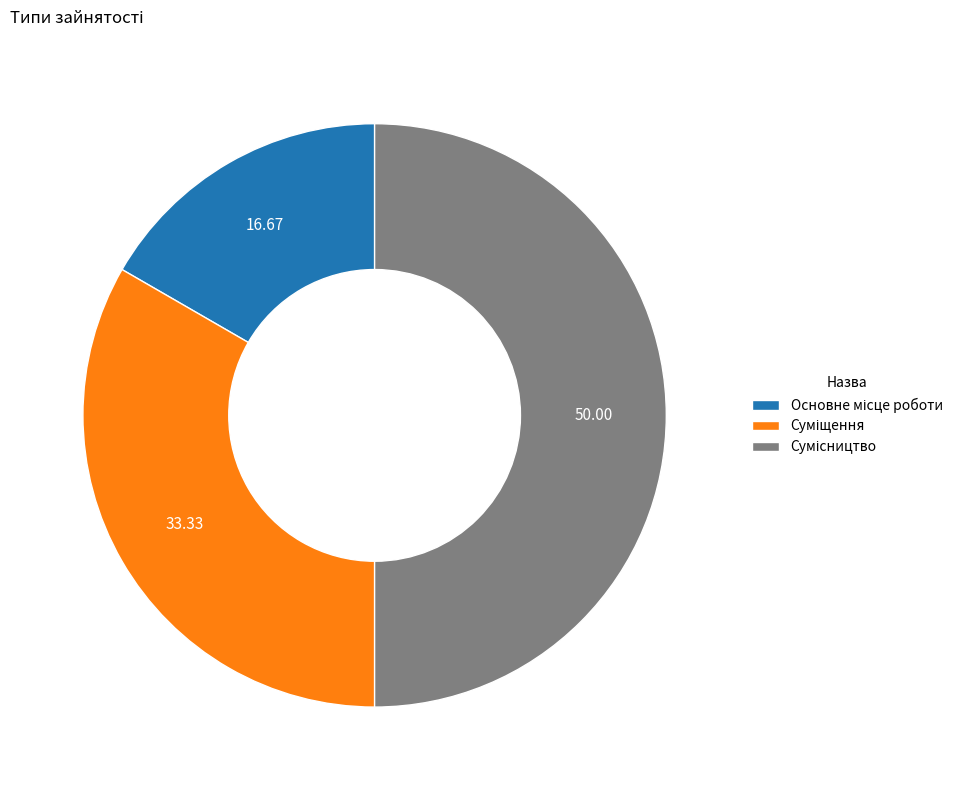

Which category has the smallest portion of the pie?

Основне місце роботи